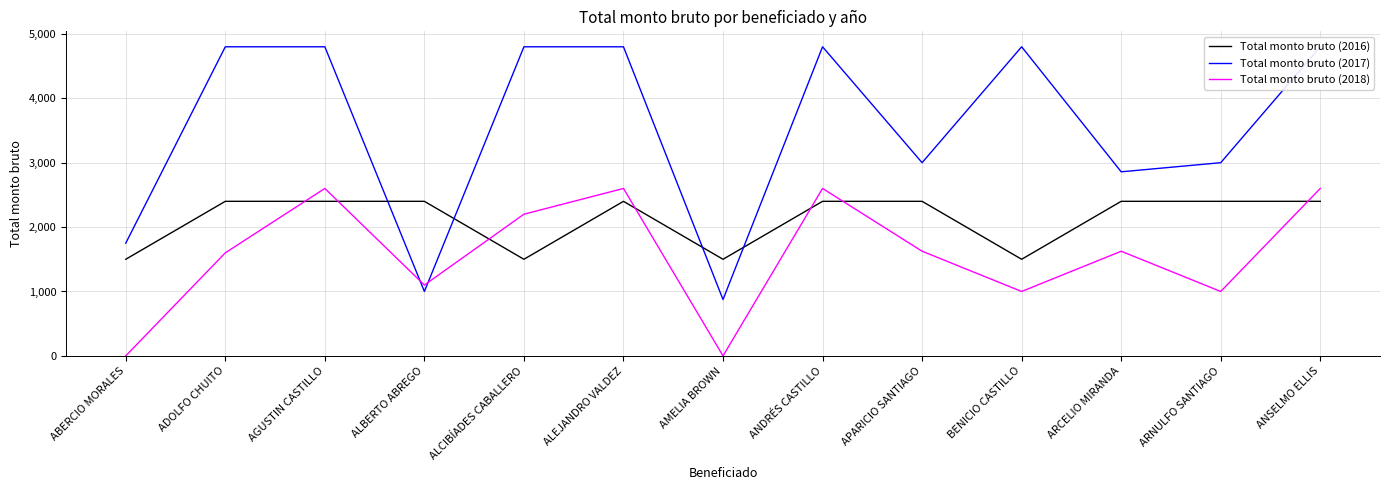

Which series ends up on top after the final intersection of Total monto bruto (2018) and Total monto bruto (2016)?

Total monto bruto (2018)